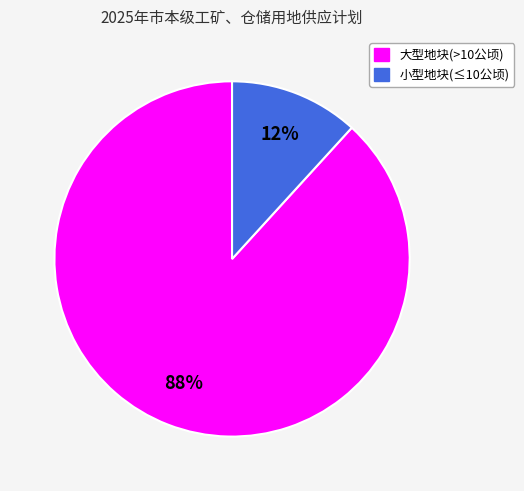

To the nearest percent, what is the average slice percentage?

50%